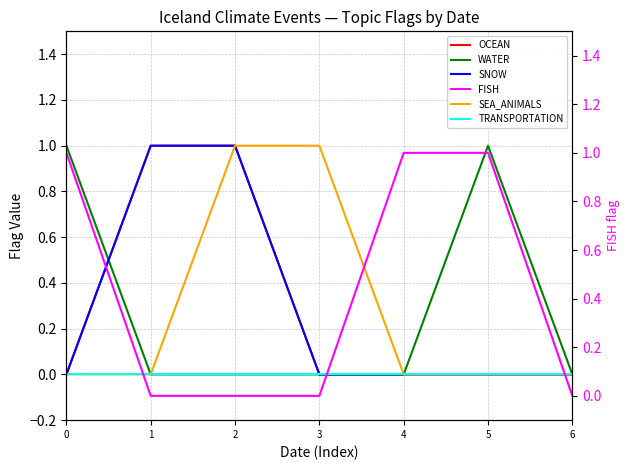

How many series are shown in this chart?

6